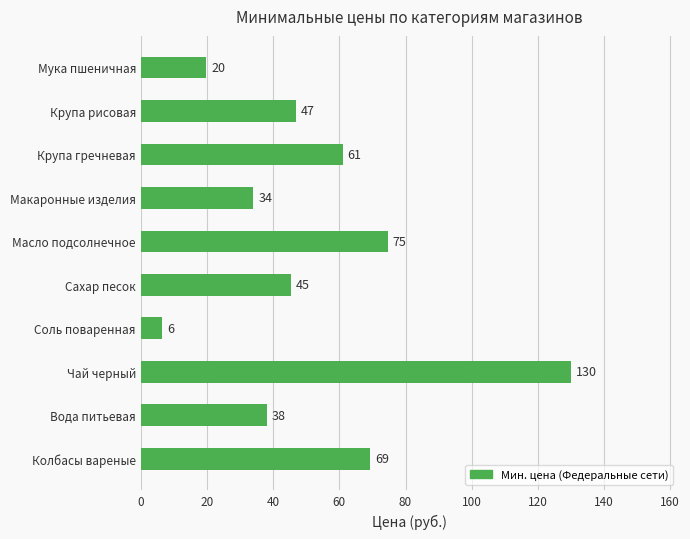

Which label corresponds to the largest value in the chart?

Чай черный